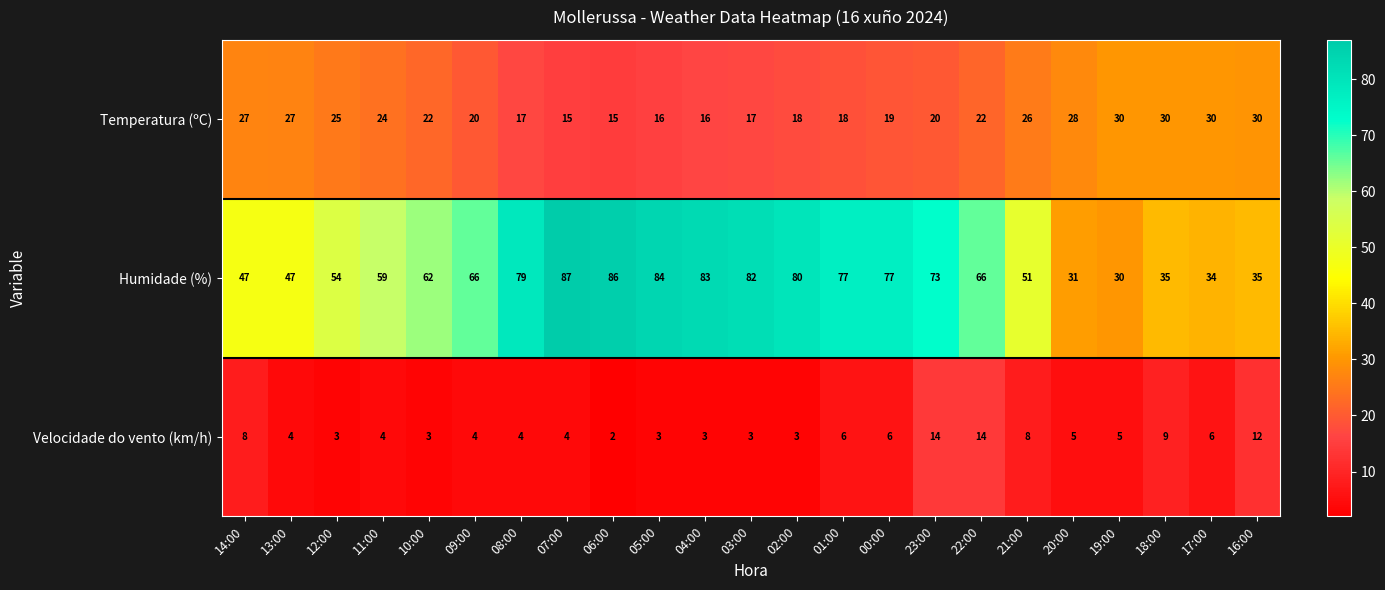

Which series has the largest range (max minus min)?

Humidade (%)